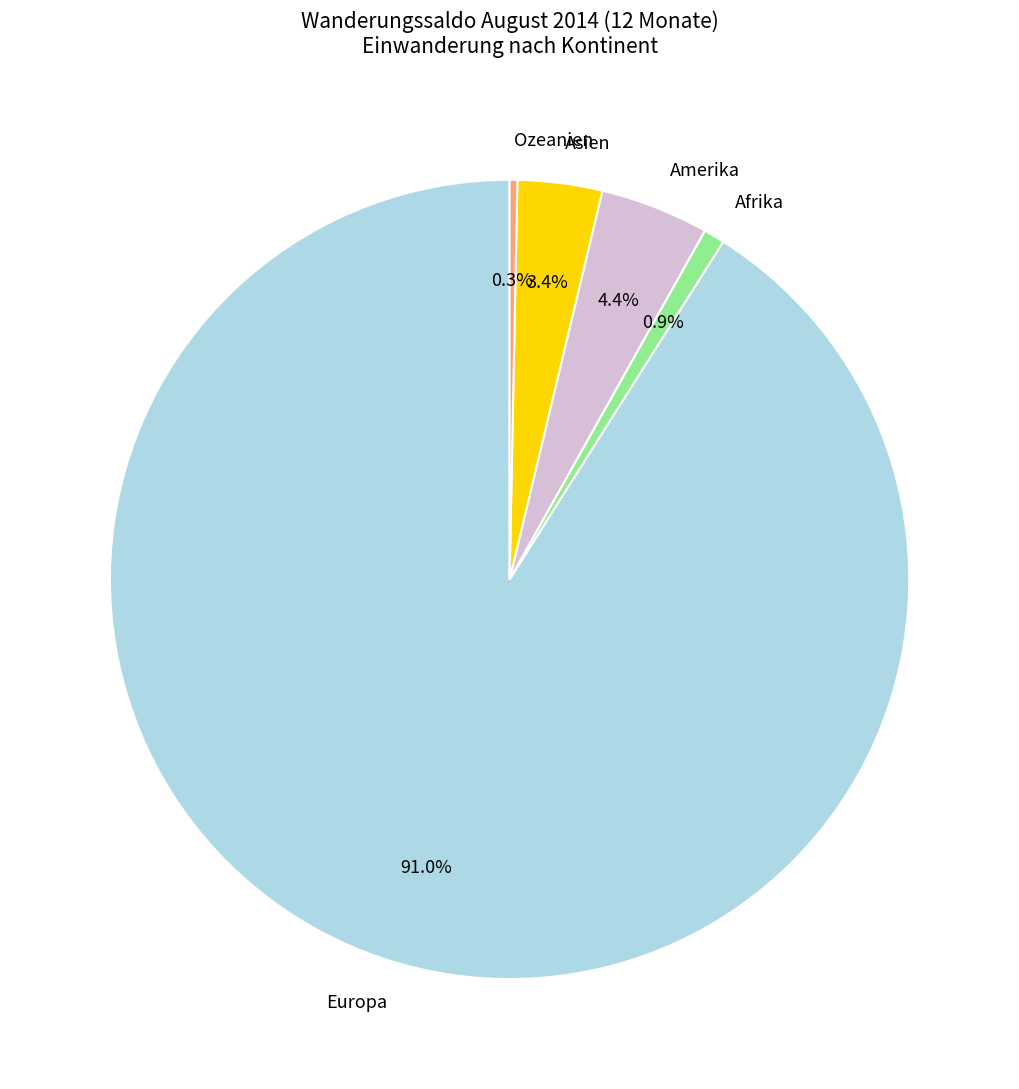

What percentage is the Amerika slice, to the nearest percent?

4%